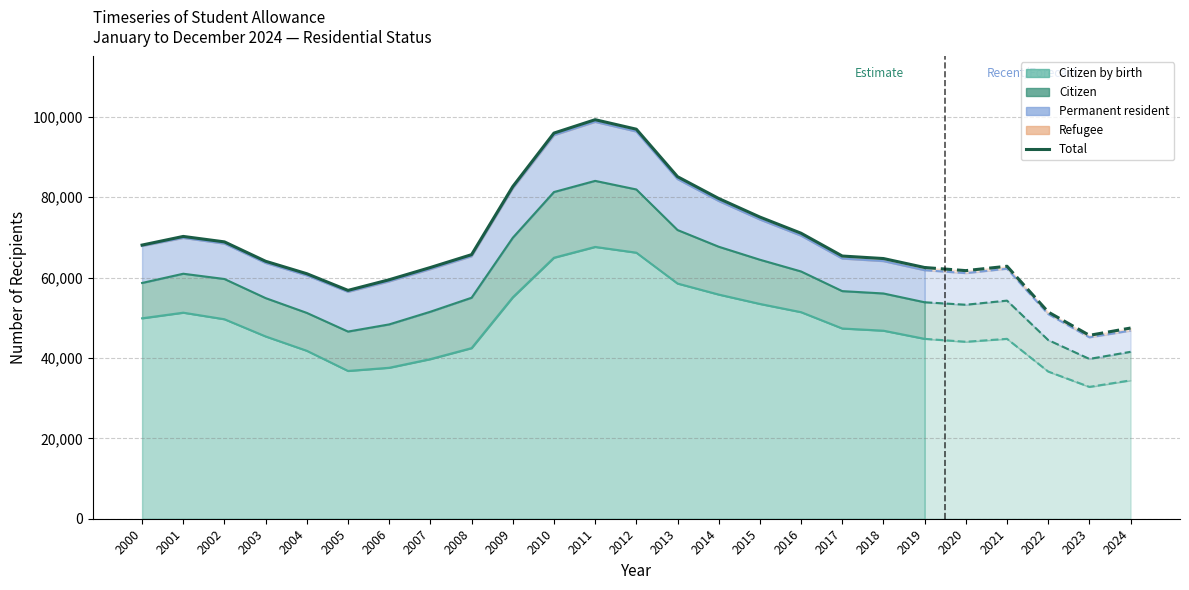

Between 2000 and 2019, which is larger?

2000